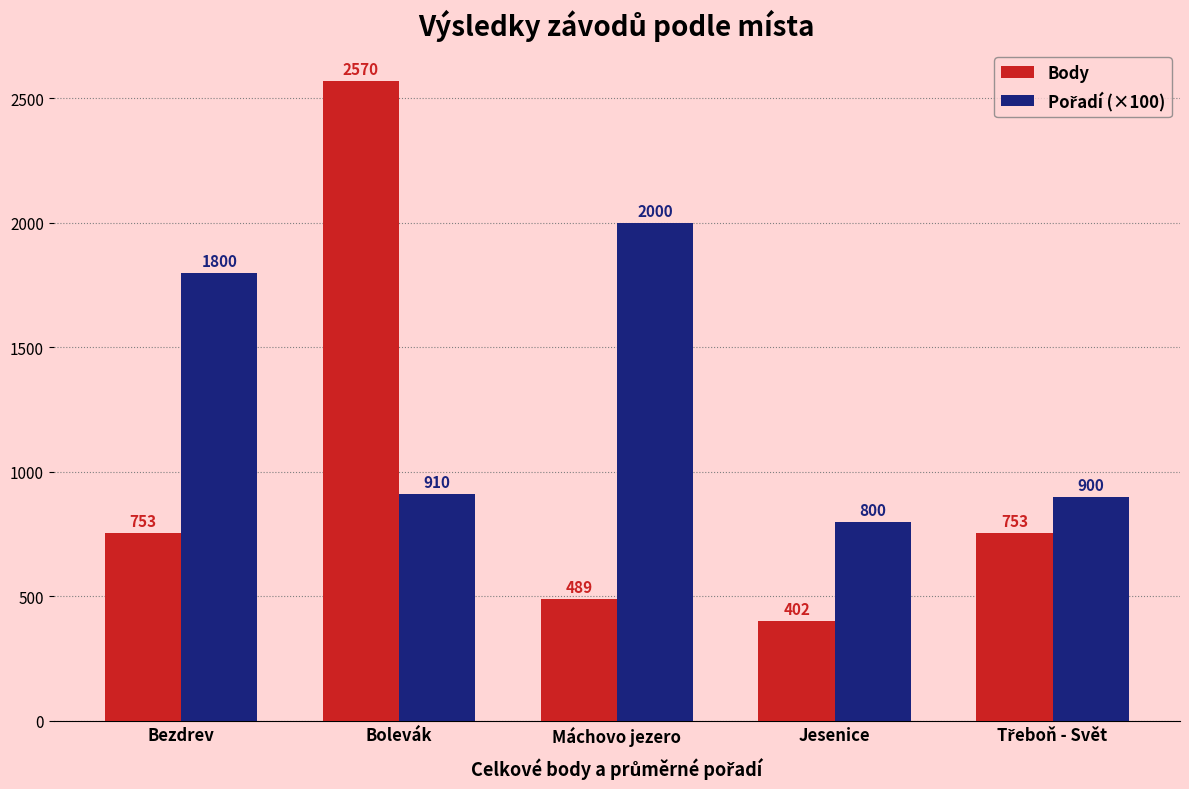

Which series has the largest range (max minus min)?

Body